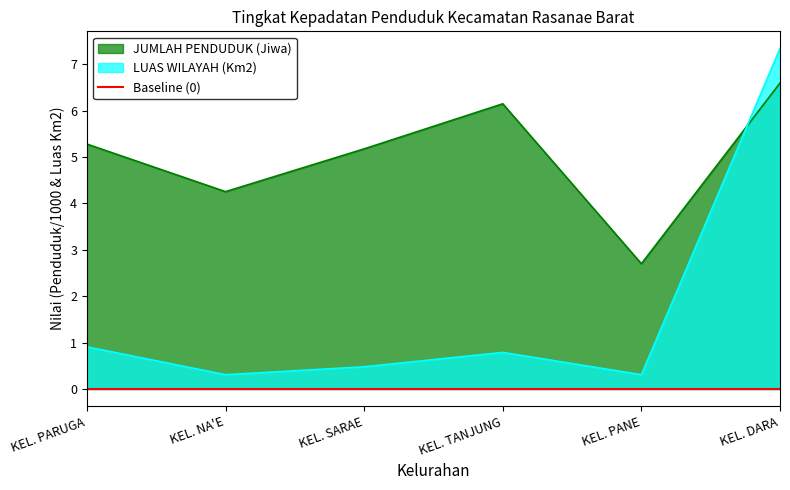

True or false: JUMLAH PENDUDUK (Jiwa) has more than 1 interior local peaks.

False